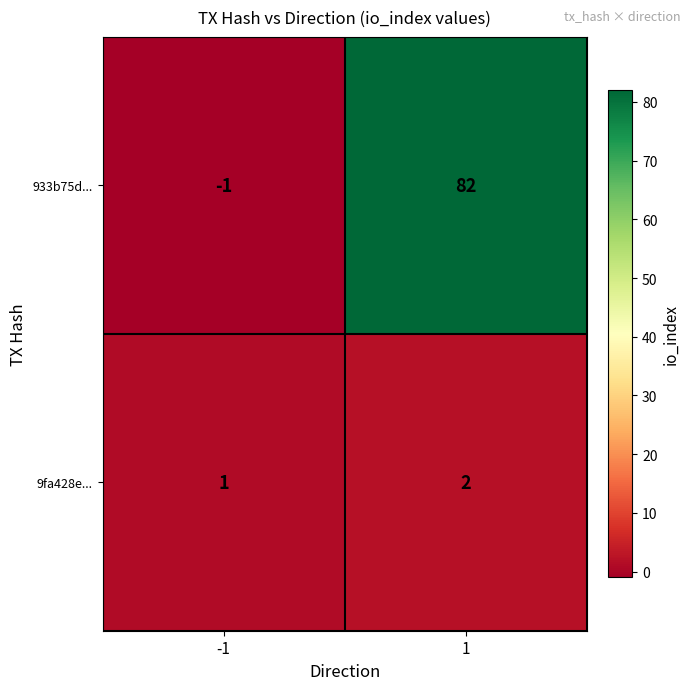

Which series has the largest range (max minus min)?

933b75d...